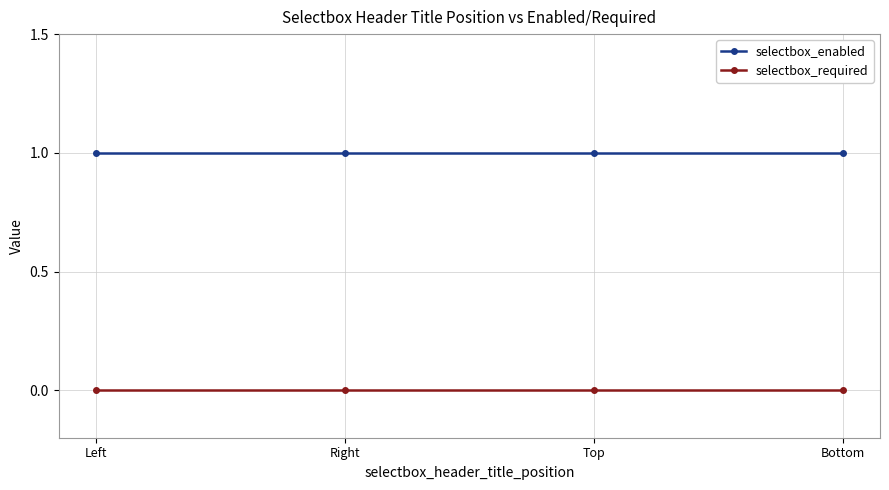

Is the value of selectbox_required at Left greater than the value of selectbox_enabled at Bottom?

No